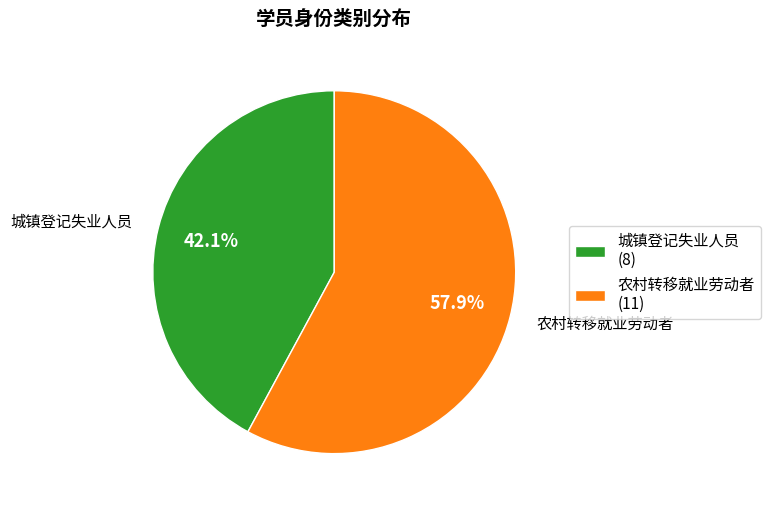

True or false: 农村转移就业劳动者 accounts for 70% of the total.

False